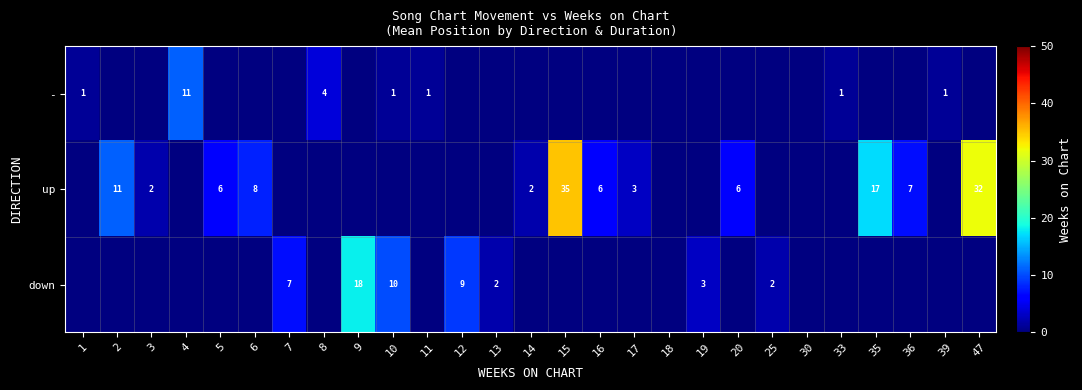

Count the number of data series in this chart.

3